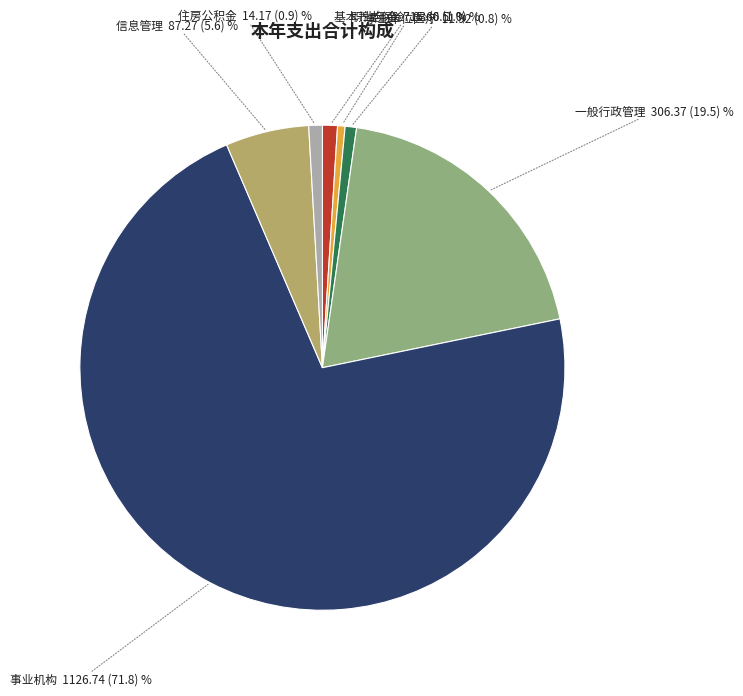

Is there a majority slice in this chart?

Yes